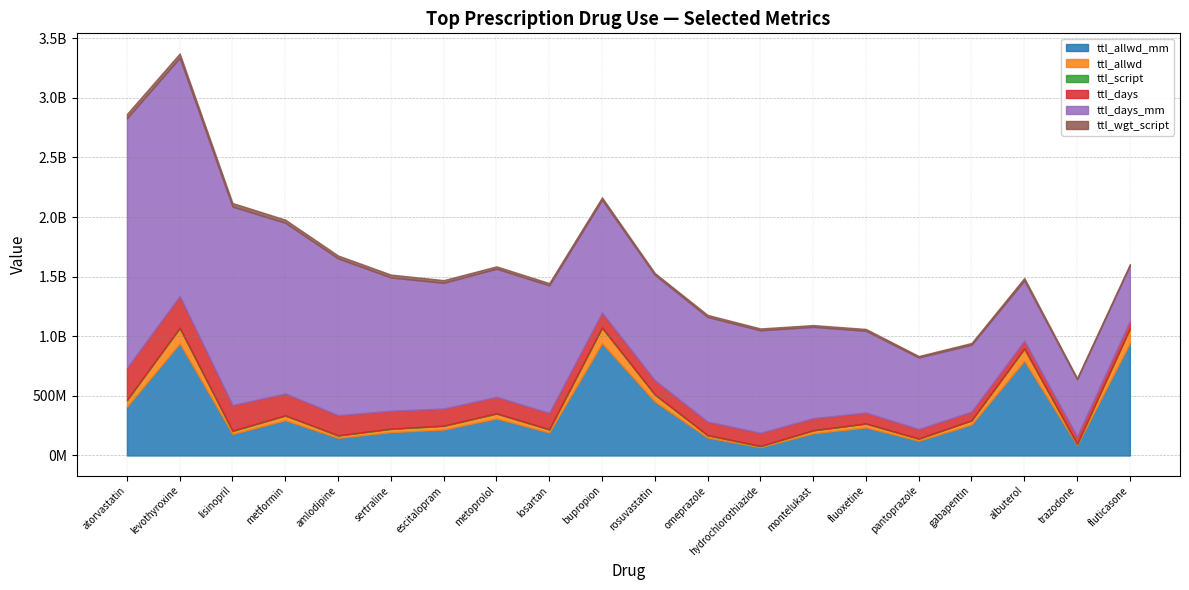

Reading left to right, what are all the values shown in this chart?

ttl_allwd_mm: atorvastatin=408890710.8	levothyroxine=939930317.2	lisinopril=180823377.3	metformin=295662898.0	amlodipine=147831894.3	sertraline=195699864.6	escitalopram=217746744.4	metoprolol=310612919.7	losartan=192716457.0	bupropion=941470995.7	rosuvastatin=452122880.3	omeprazole=149665918.3	hydrochlorothiazide=69404959.4	montelukast=185668540.1	fluoxetine=235213320.9	pantoprazole=123722936.8	gabapentin=259207211.3	albuterol=793340288.5	trazodone=85288342.1	fluticasone=942231749.2
ttl_allwd: atorvastatin=53283912.4	levothyroxine=127253198.3	lisinopril=23537521.9	metformin=38327148.5	amlodipine=18633252.1	sertraline=26493531.2	escitalopram=29859680.5	metoprolol=40572919.1	losartan=24976388.5	bupropion=129244470.2	rosuvastatin=58646007.8	omeprazole=19328359.4	hydrochlorothiazide=8861575.9	montelukast=24395076.0	fluoxetine=31614747.7	pantoprazole=16645596.6	gabapentin=34143090.7	albuterol=101896232.8	trazodone=11200387.0	fluticasone=122320171.0
ttl_script: atorvastatin=4731259.0	levothyroxine=4921690.0	lisinopril=3868663.0	metformin=3400292.0	amlodipine=3059006.0	sertraline=3268078.0	escitalopram=3093776.0	metoprolol=2537304.0	losartan=2480642.0	bupropion=2762795.0	rosuvastatin=2062211.0	omeprazole=2263449.0	hydrochlorothiazide=1989498.0	montelukast=2004931.0	fluoxetine=2043411.0	pantoprazole=1642542.0	gabapentin=1957024.0	albuterol=2659967.0	trazodone=1430902.0	fluticasone=1541565.0
ttl_days: atorvastatin=267957048.0	levothyroxine=265306328.0	lisinopril=214701345.0	metformin=182812059.0	amlodipine=167878112.0	sertraline=149706180.0	escitalopram=142722316.0	metoprolol=137766649.0	losartan=136906049.0	bupropion=125429059.0	rosuvastatin=118509191.0	omeprazole=113077911.0	hydrochlorothiazide=109584552.0	montelukast=100736734.0	fluoxetine=90907557.0	pantoprazole=79831894.0	gabapentin=72710996.0	albuterol=64539231.0	trazodone=62112027.0	fluticasone=61078802.0
ttl_days_mm: atorvastatin=2093096926.7	levothyroxine=1997910537.3	lisinopril=1664925900.2	metformin=1431386386.8	amlodipine=1316007225.9	sertraline=1118113895.2	escitalopram=1054826413.5	metoprolol=1075066119.6	losartan=1069731504.6	bupropion=945920227.4	rosuvastatin=884114232.8	omeprazole=877461418.2	hydrochlorothiazide=860204527.2	montelukast=765973899.6	fluoxetine=686261456.9	pantoprazole=600309657.0	gabapentin=560739310.8	albuterol=505773715.4	trazodone=478626634.4	fluticasone=465833911.2
ttl_wgt_script: atorvastatin=37317666.6	levothyroxine=37296856.0	lisinopril=30197367.8	metformin=26861322.2	amlodipine=24252456.2	sertraline=24366371.4	escitalopram=22870733.3	metoprolol=19991998.9	losartan=19549383.9	bupropion=20811956.1	rosuvastatin=15584406.0	omeprazole=17576266.9	hydrochlorothiazide=15759853.6	montelukast=15367642.8	fluoxetine=15429052.7	pantoprazole=12354700.2	gabapentin=15127302.1	albuterol=20935320.4	trazodone=10989834.2	fluticasone=11800240.4